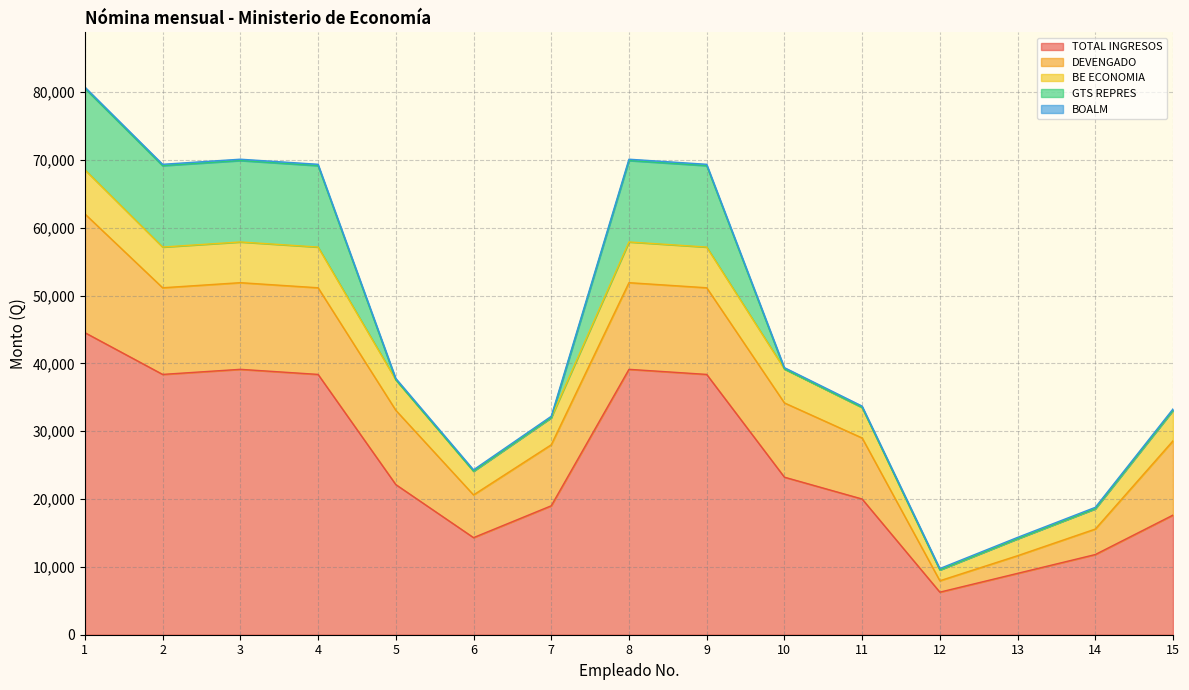

What are all the series names shown in the legend?

TOTAL INGRESOS, DEVENGADO, BE ECONOMIA, GTS REPRES, BOALM